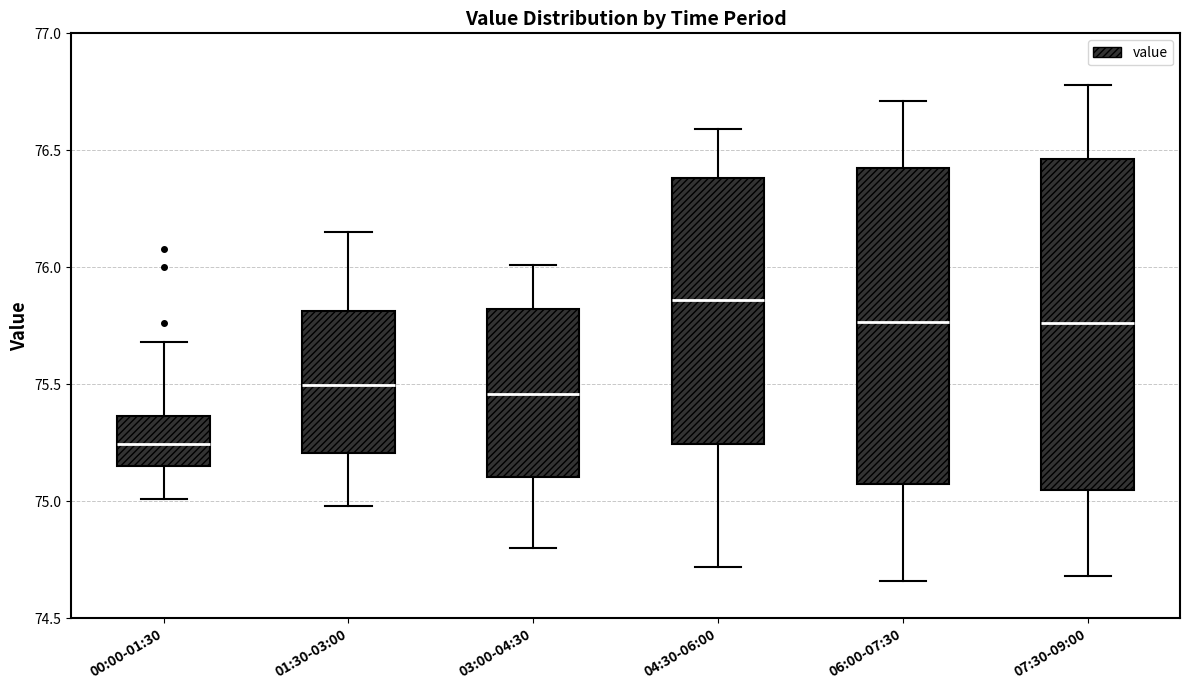

Which box's median line is the lowest?

00:00-01:30